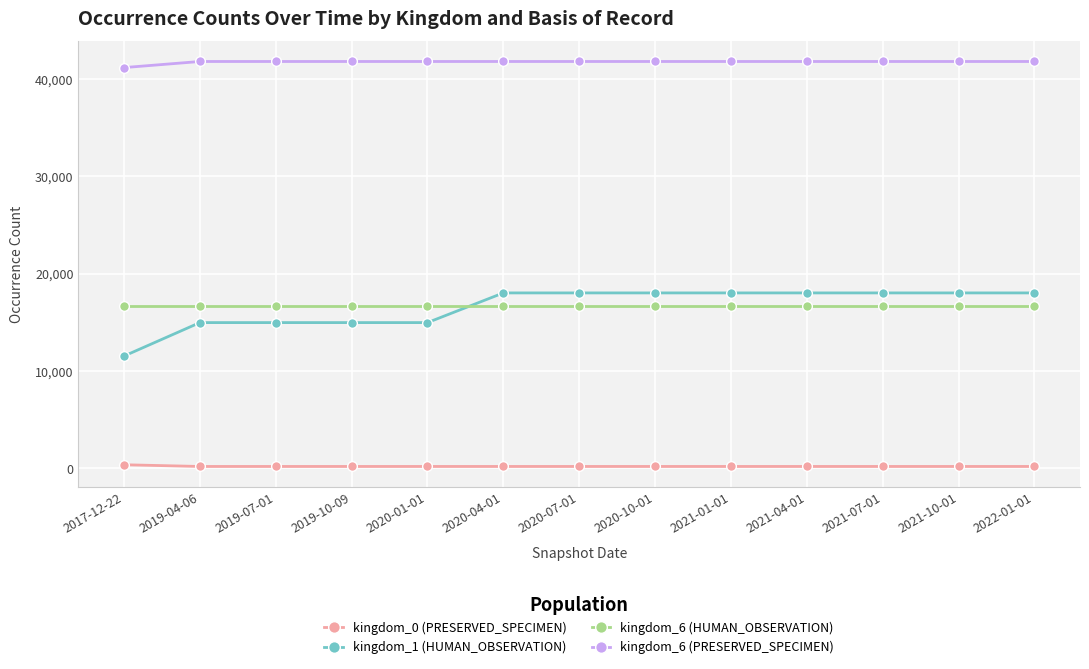

What is the difference between the second highest and minimum values in the kingdom_6 (PRESERVED_SPECIMEN) series?

626